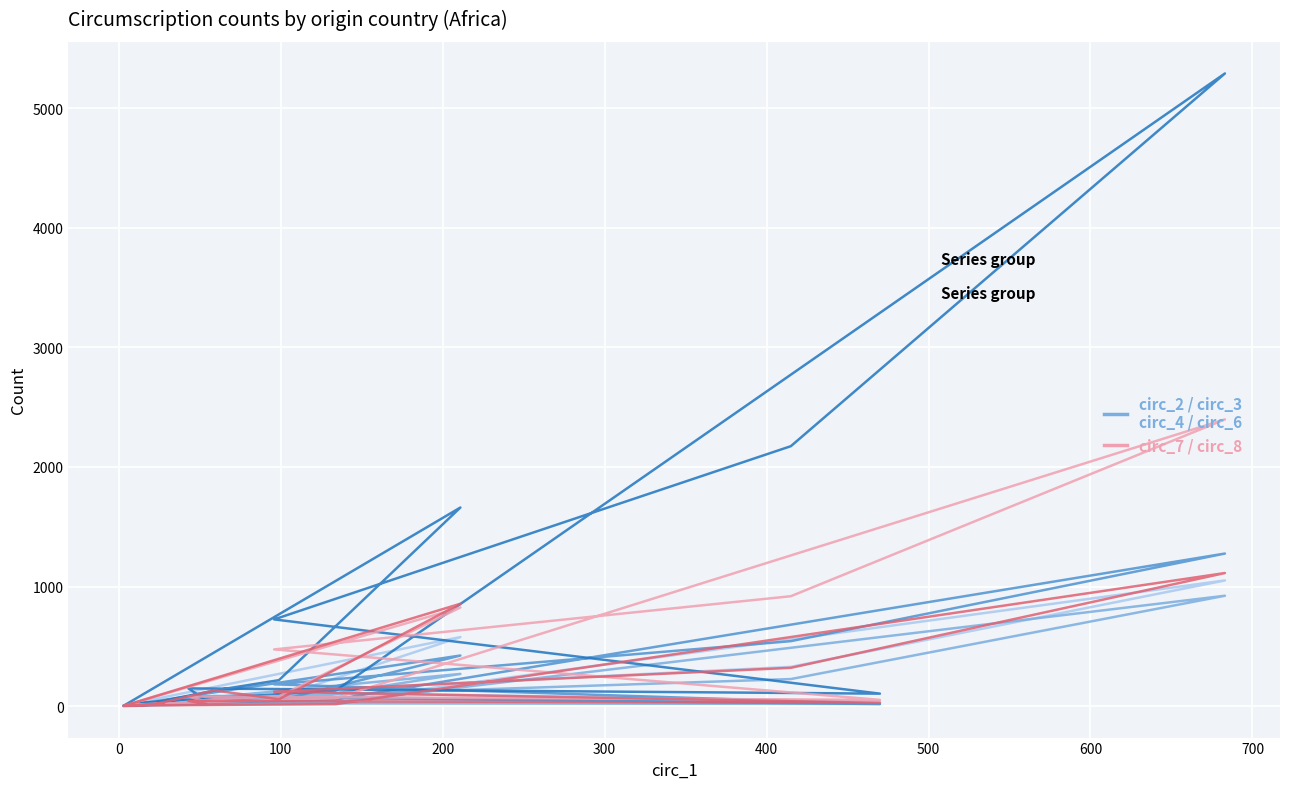

The circ_4 series shows 47 at 14. True or false?

False